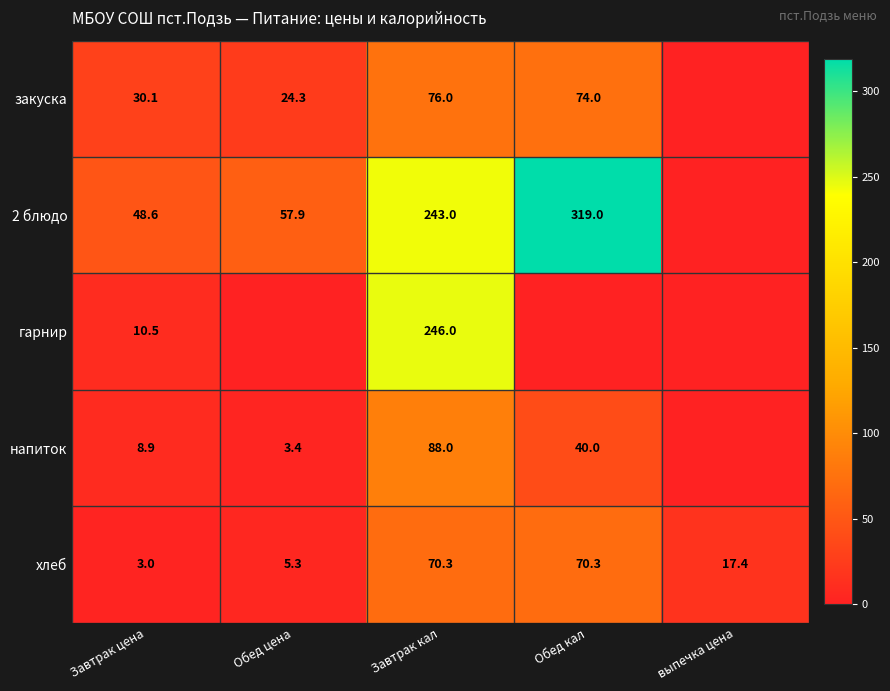

True or false: напиток has a value of 88.0 at Завтрак кал.

True